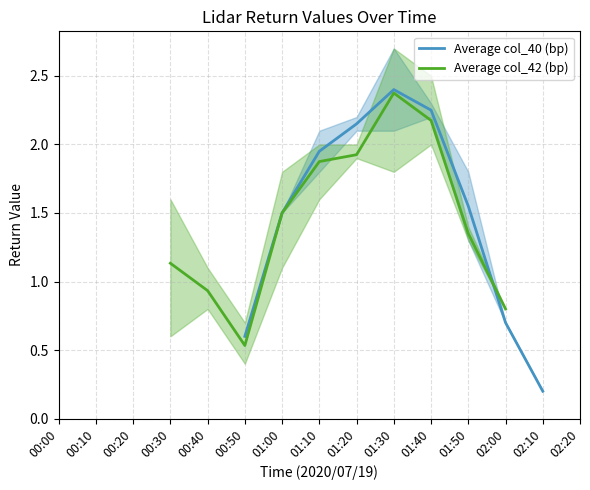

Does the chart display data point markers on the line(s)?

No